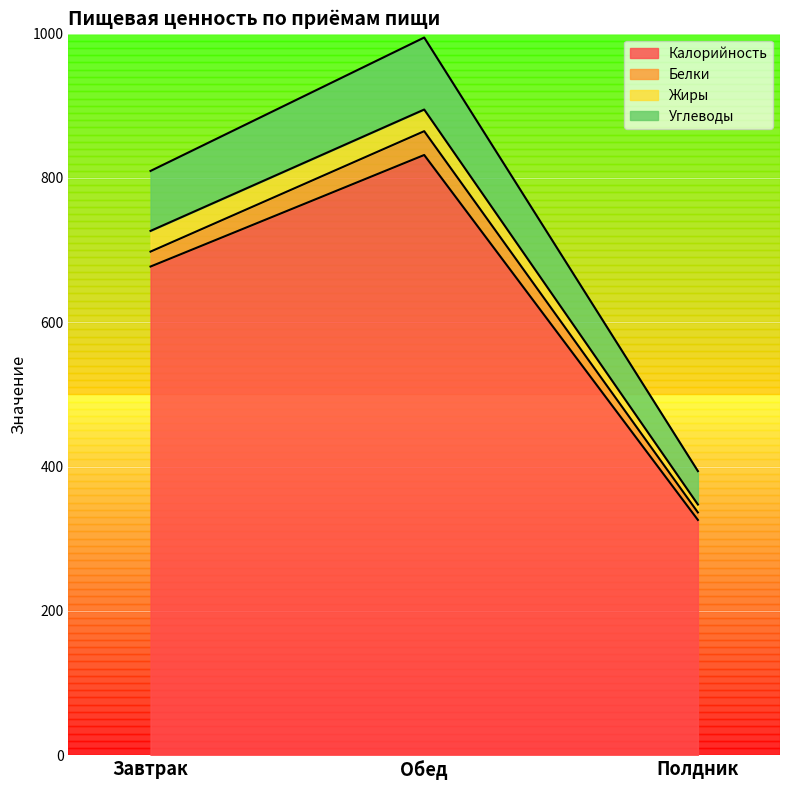

What is the total value across all series at Завтрак?

809.7